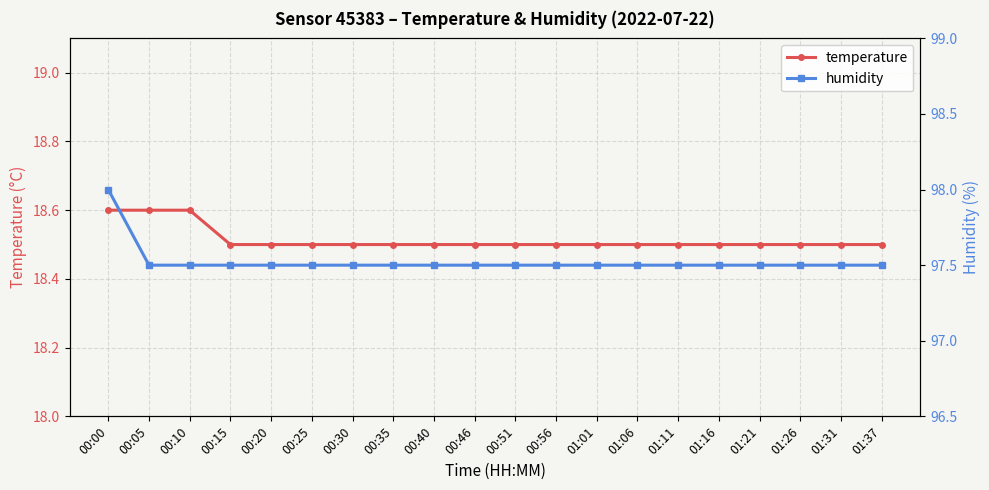

What is the difference between the maximum and minimum values in the humidity series?

0.5